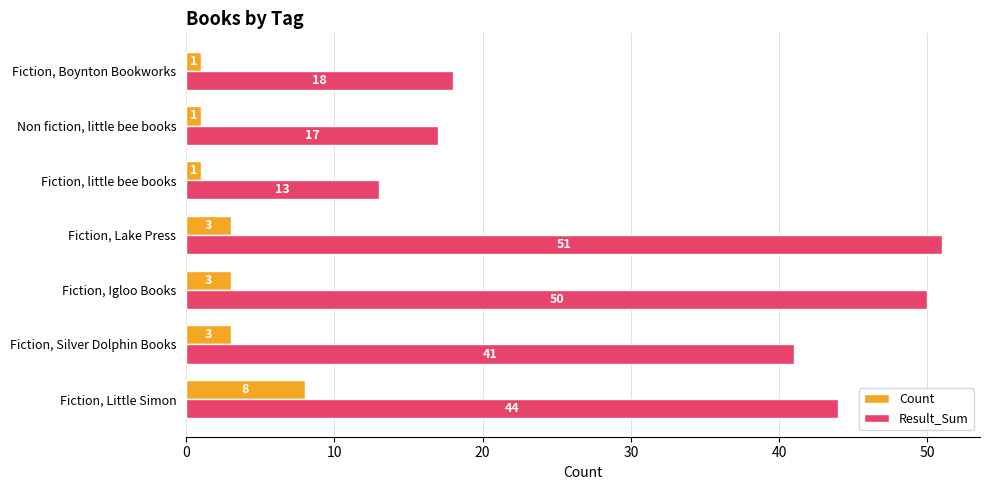

Count the Count values in the range 1 to 3.

6